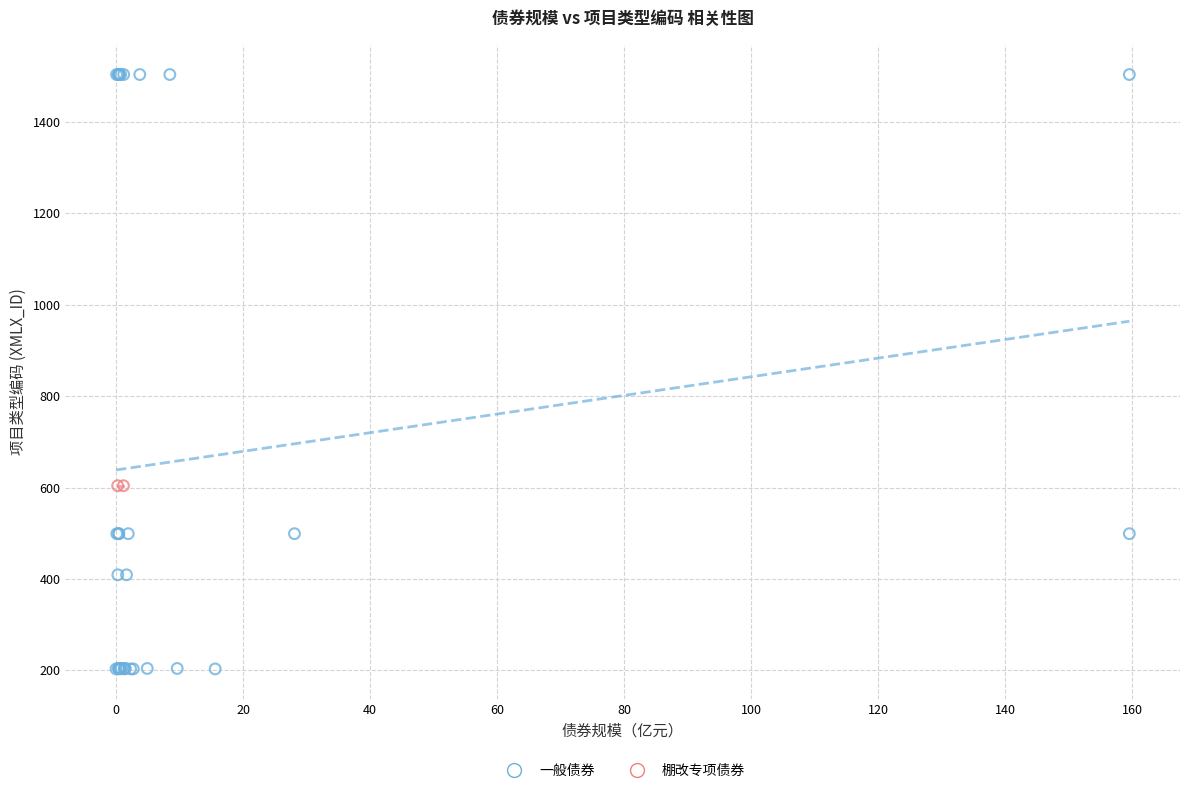

What are all the series names shown in the legend?

一般债券, 棚改专项债券